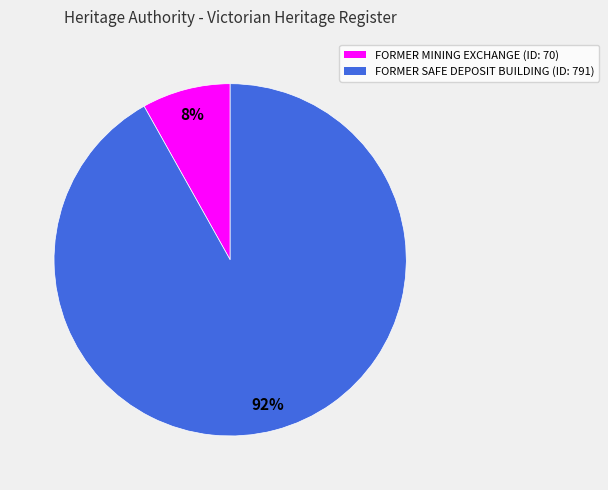

Rank the categories by value from highest to lowest.

FORMER SAFE DEPOSIT BUILDING, FORMER MINING EXCHANGE